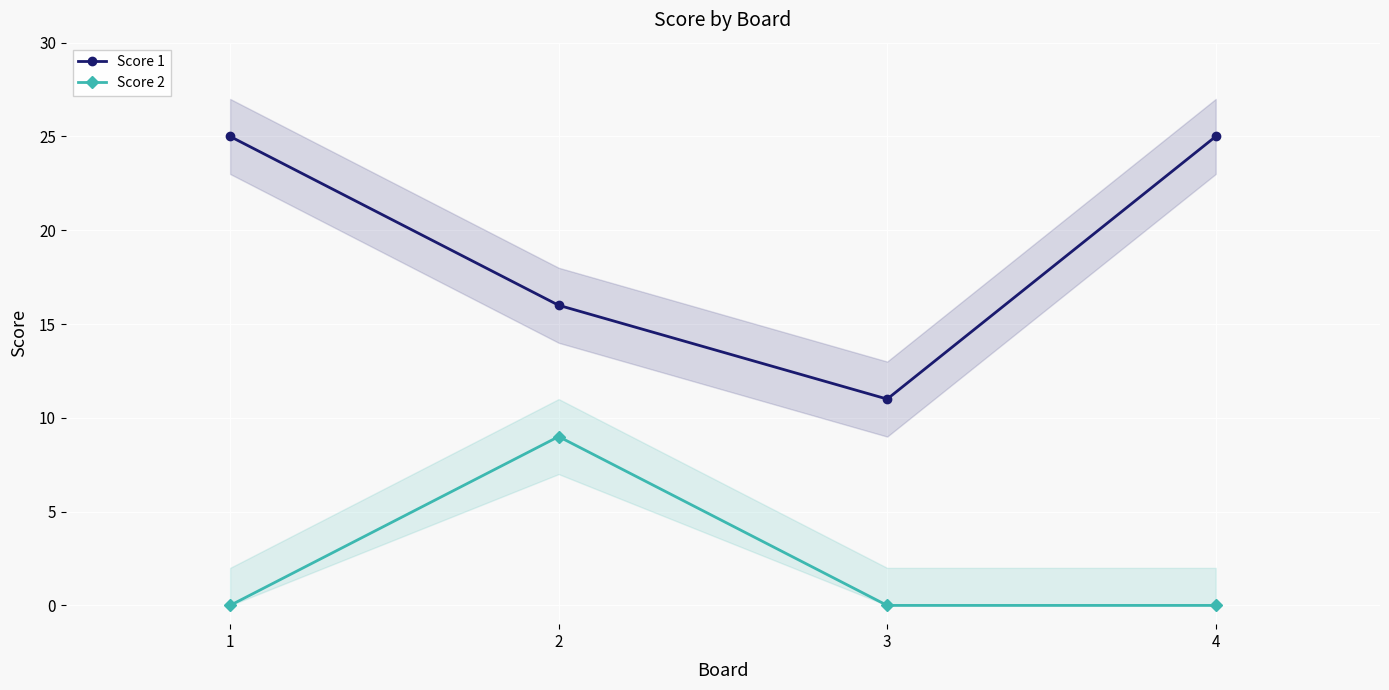

How many data points does each series have?

4